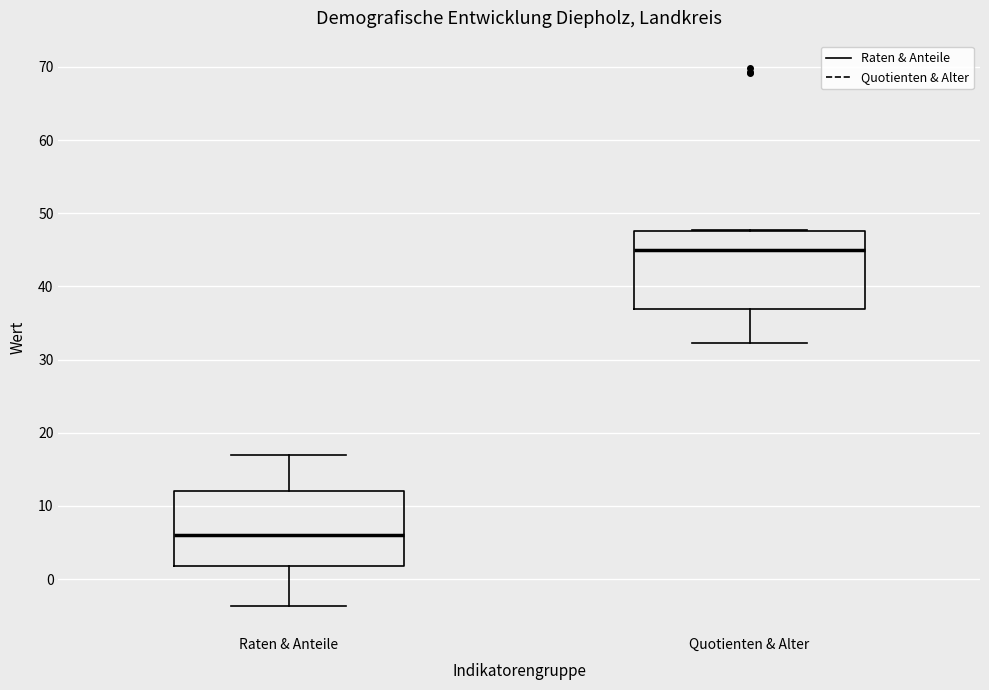

Which box's median line is the lowest?

Raten & Anteile